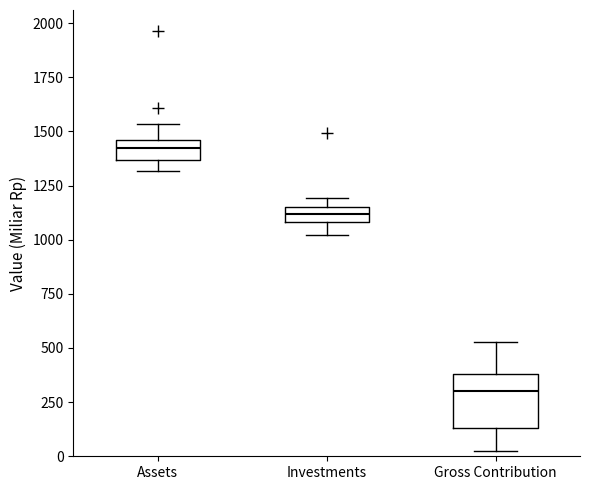

Comparing the boxes themselves (not the whiskers), which one is the tallest?

Gross Contribution